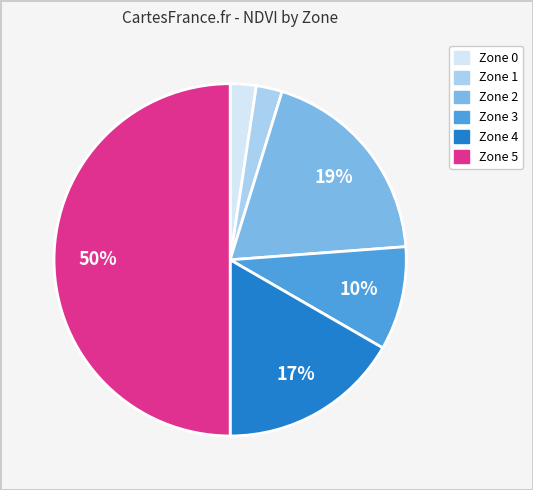

How many segments does this pie chart have?

6